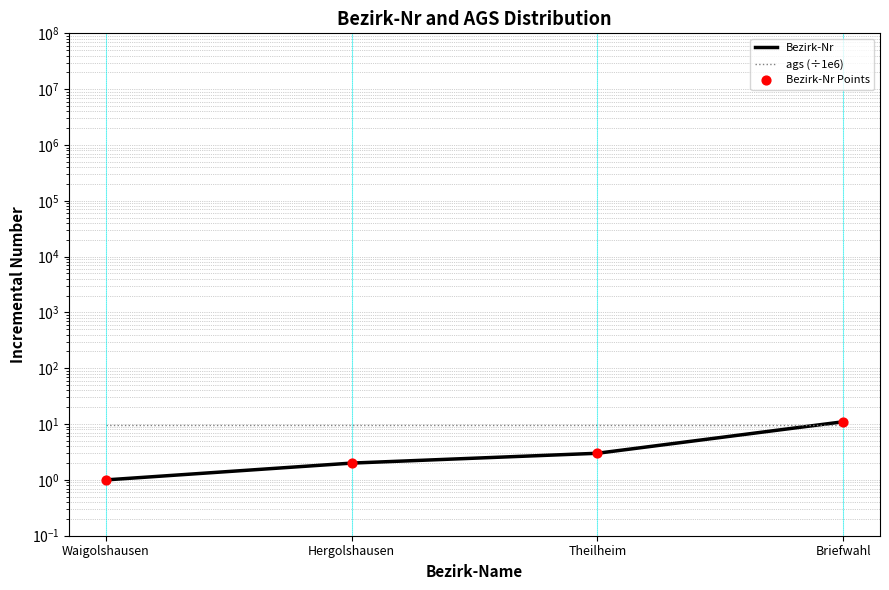

What are all the series names shown in the legend?

Bezirk-Nr, ags (÷1e6), Bezirk-Nr Points